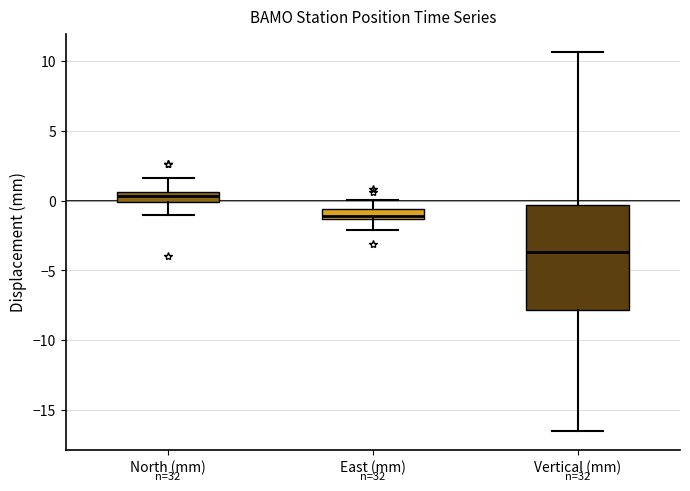

Comparing the boxes themselves (not the whiskers), which one is the tallest?

Vertical (mm)